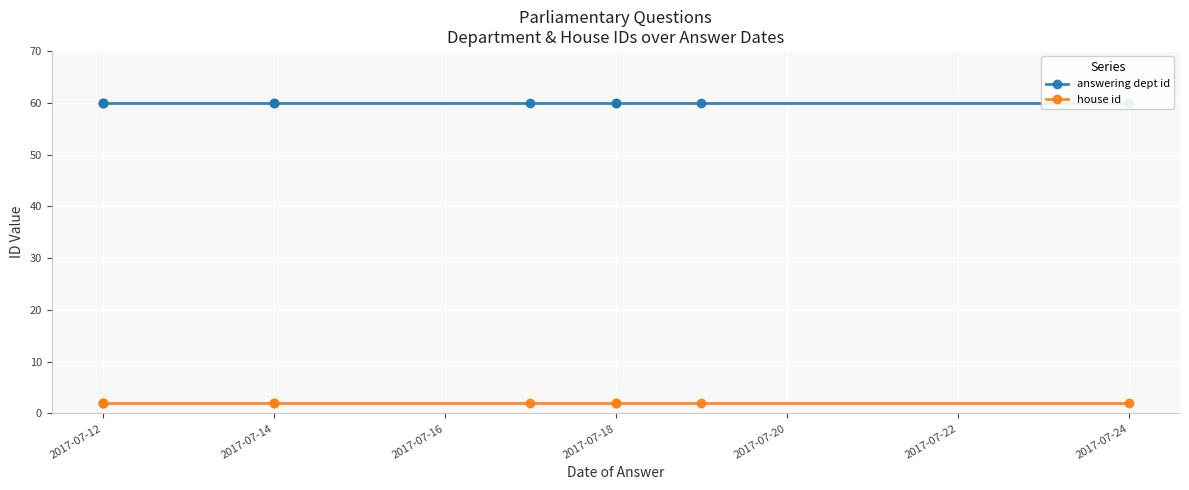

Between 2017-07-14 and 2017-07-12, which is larger?

2017-07-14